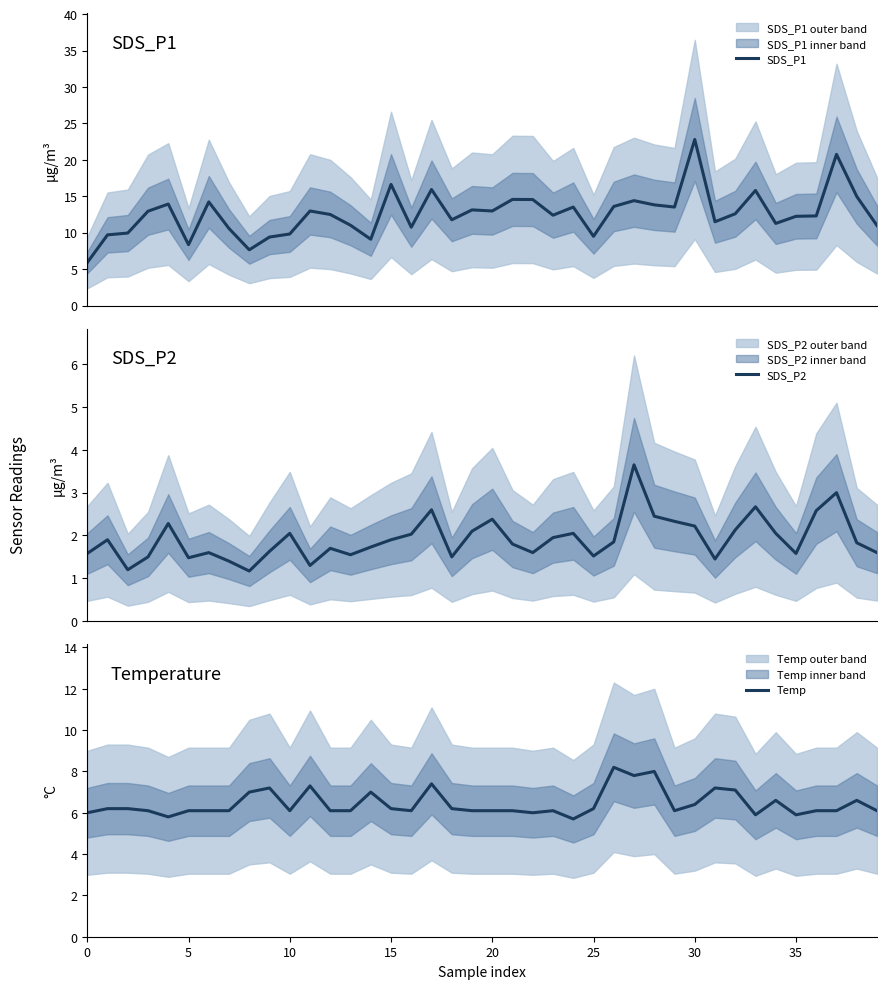

What is the minimum value for SDS_P1?

5.9